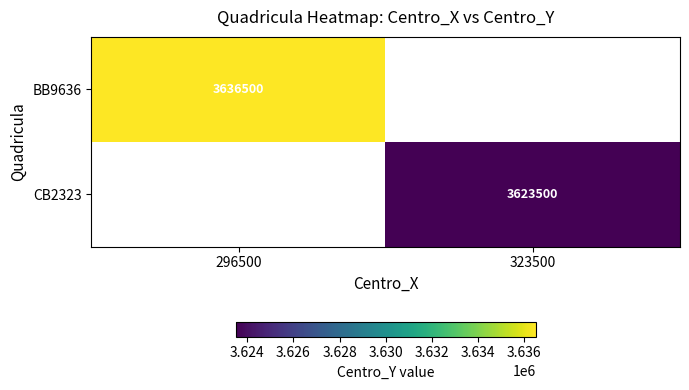

The value of CB2323 at 323500 is 5471010. True or false?

False